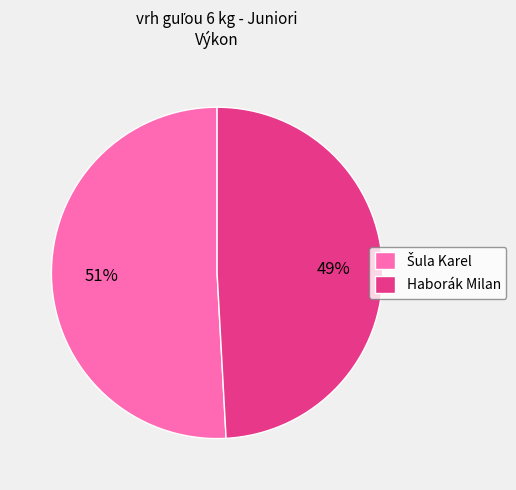

What percentage is the Haborák Milan slice, to the nearest percent?

49%